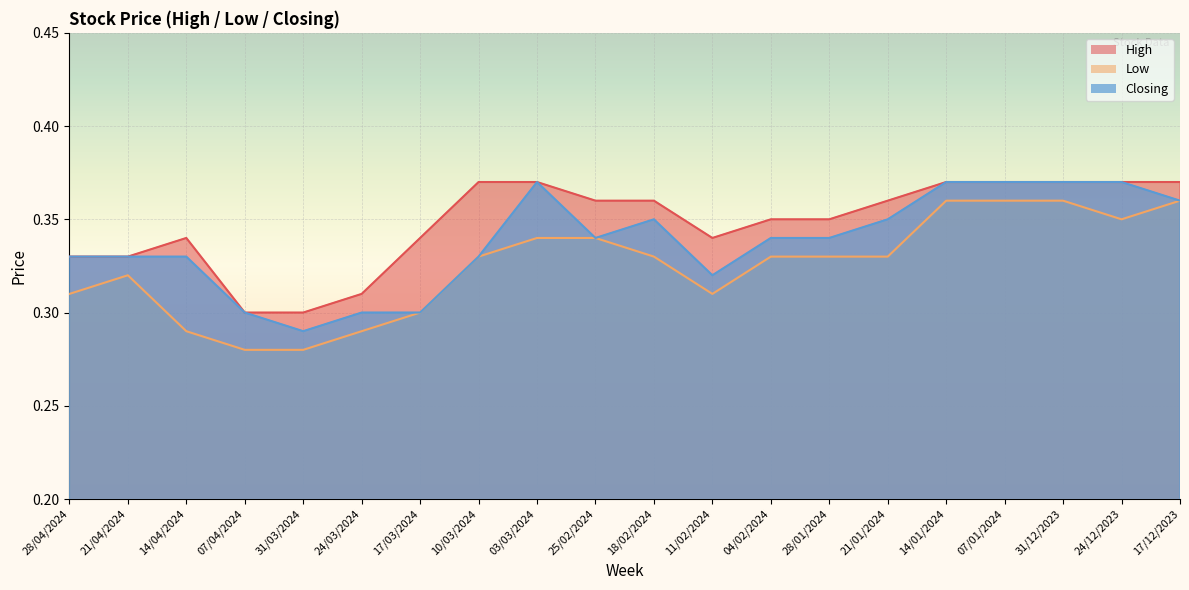

Which category has the highest value in the Closing series?

03/03/2024